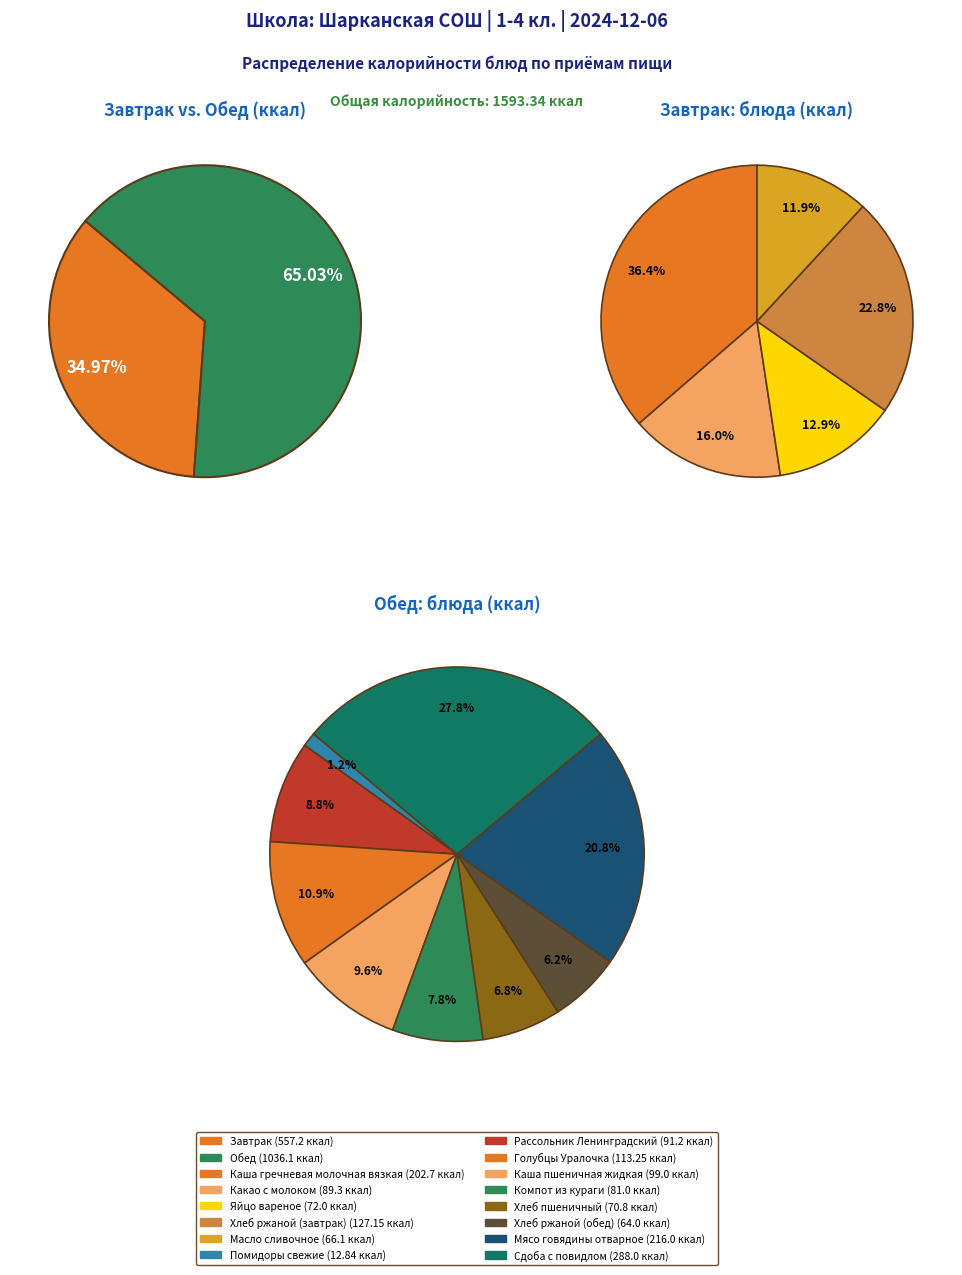

How many segments does this pie chart have?

14